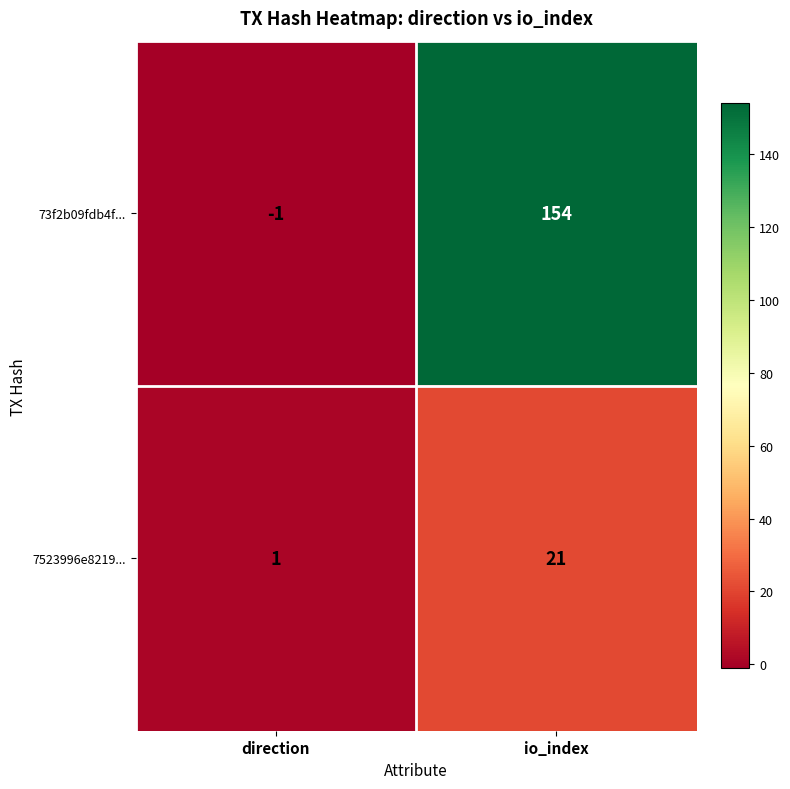

At which label is 7523996e8219... closest to 11?

direction